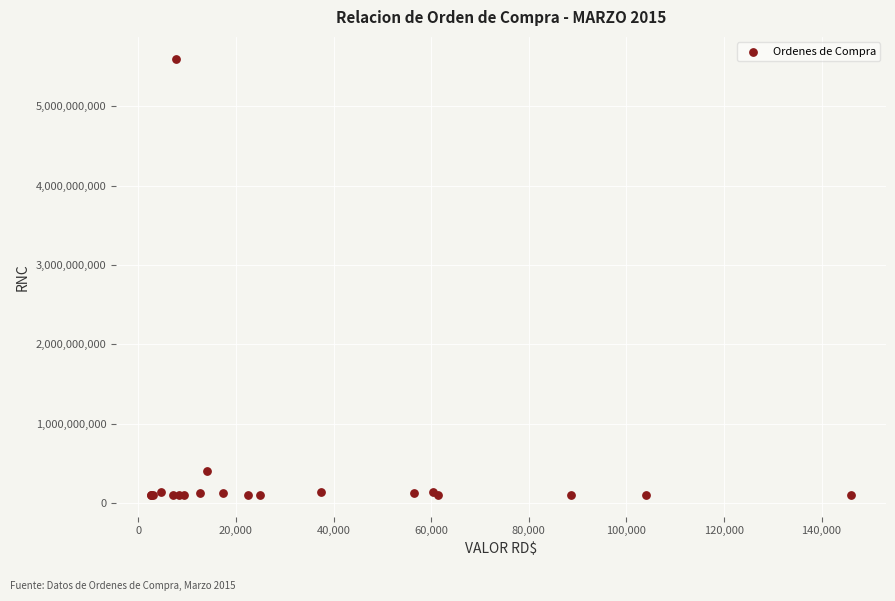

What Y value in the scatter plot is closest to 2850817923?

401501899